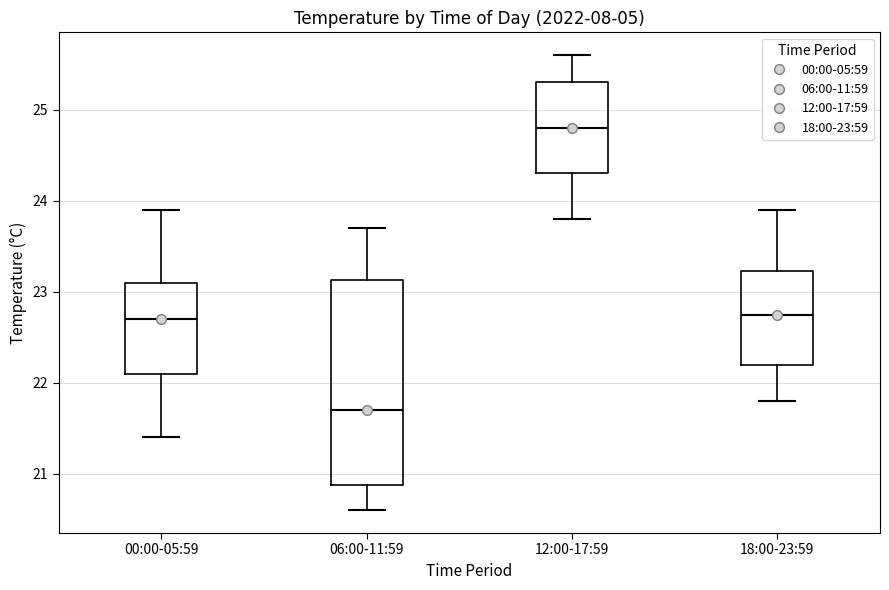

Reading left to right, read every box against the y-axis: the position of its median line, the range the box covers, and the ends of its whiskers. The values are not printed on the chart, so give them approximately, as read against the axis.

00:00-05:59: median 22.7, box 22.1 to 23.1, whiskers 21.4 to 23.9
06:00-11:59: median 21.7, box 20.9 to 23.1, whiskers 20.6 to 23.7
12:00-17:59: median 24.8, box 24.3 to 25.3, whiskers 23.8 to 25.6
18:00-23:59: median 22.8, box 22.2 to 23.2, whiskers 21.8 to 23.9